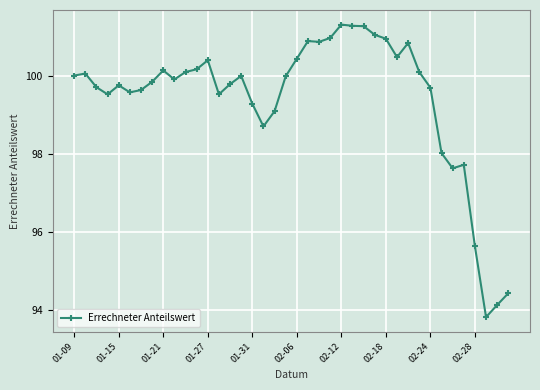

What is the difference between the maximum and second lowest values?

7.2